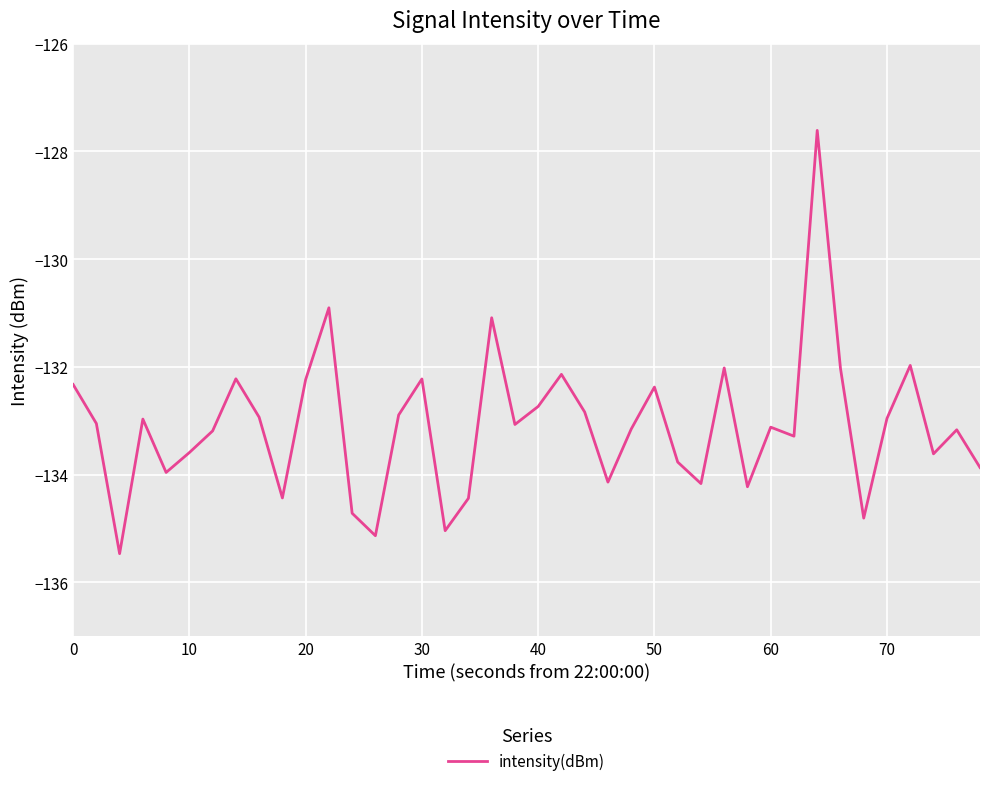

What is the difference between the maximum and minimum values?

7.9